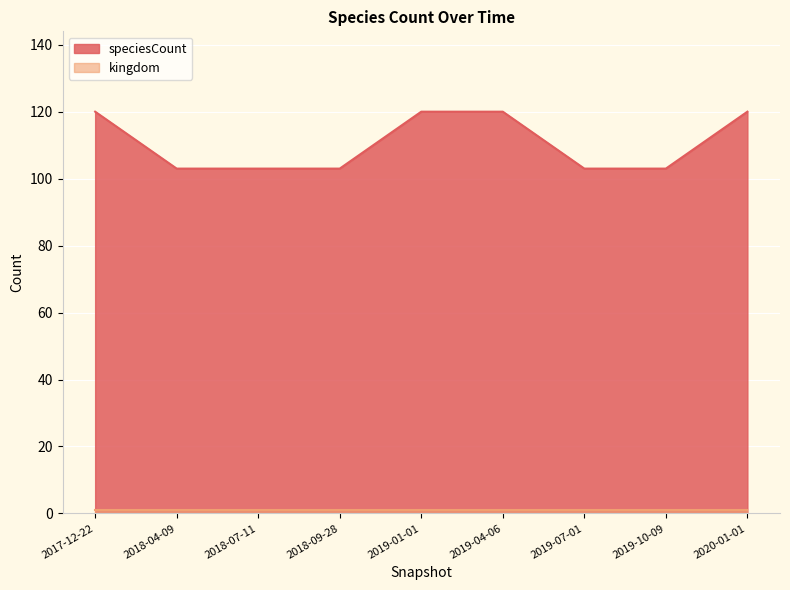

Reading left to right, what are all the values shown in this chart?

2017-12-22=120	2018-04-09=103	2018-07-11=103	2018-09-28=103	2019-01-01=120	2019-04-06=120	2019-07-01=103	2019-10-09=103	2020-01-01=120